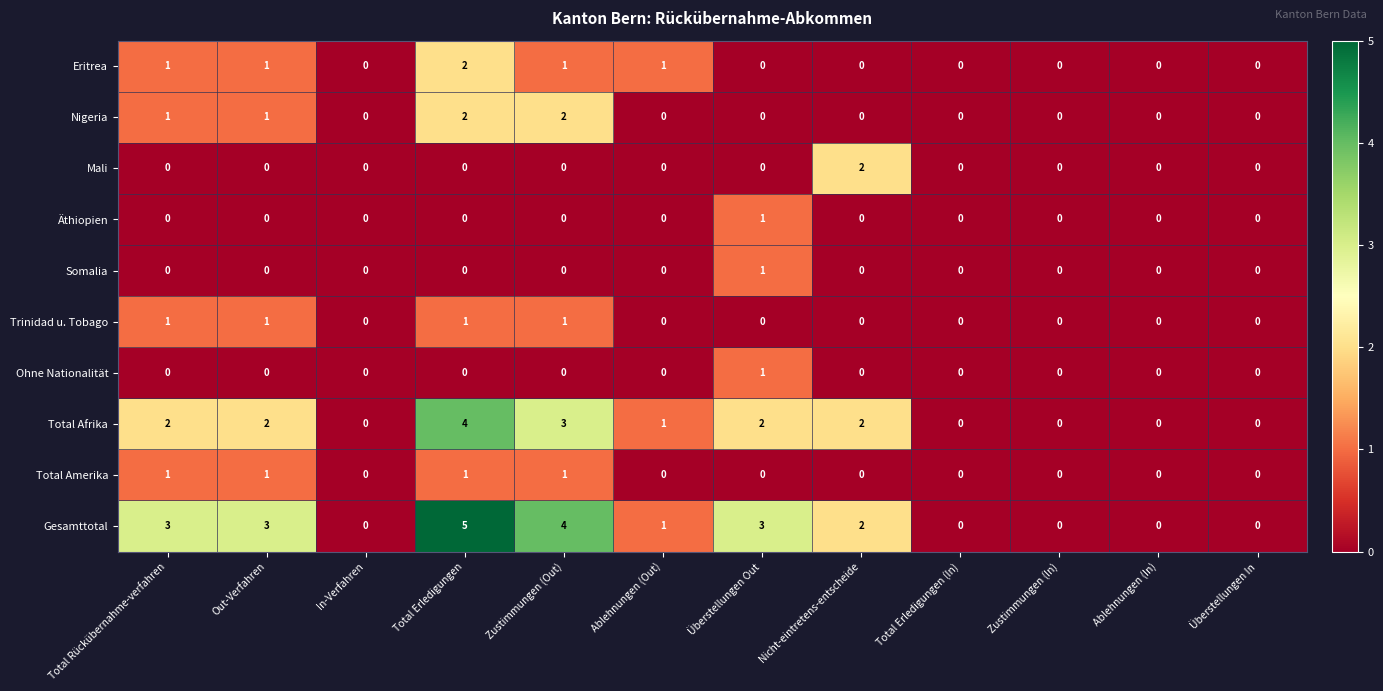

True or false: Nigeria has a value of 1 at Überstellungen Out.

False